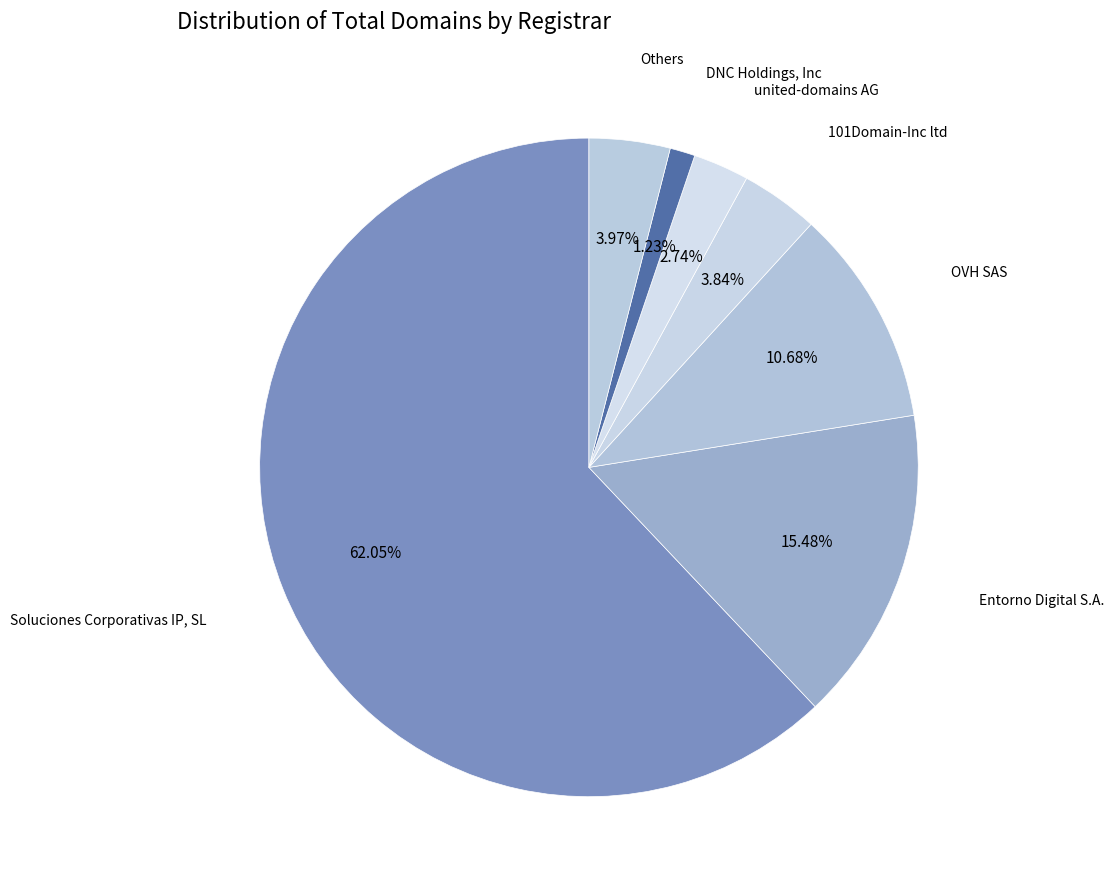

How many segments does this pie chart have?

7